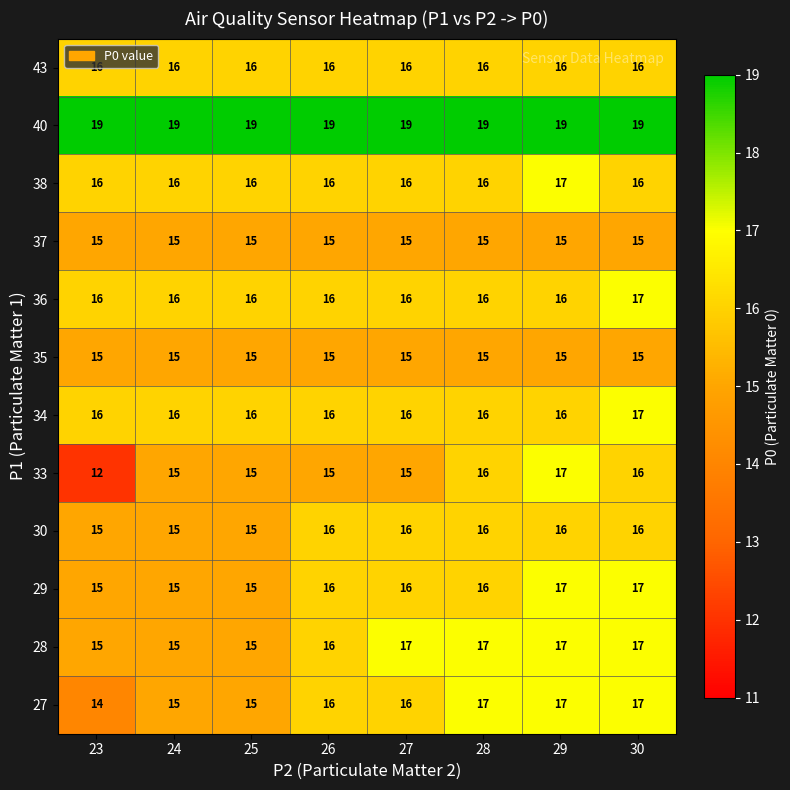

How many series are shown in this chart?

12